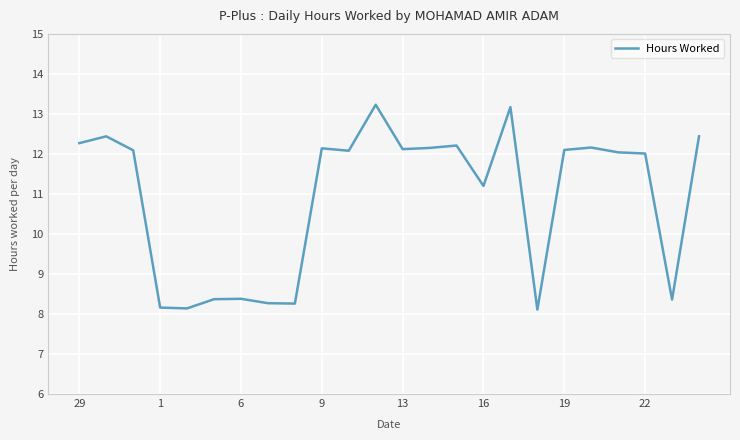

What is the maximum value shown in the chart?

13.2